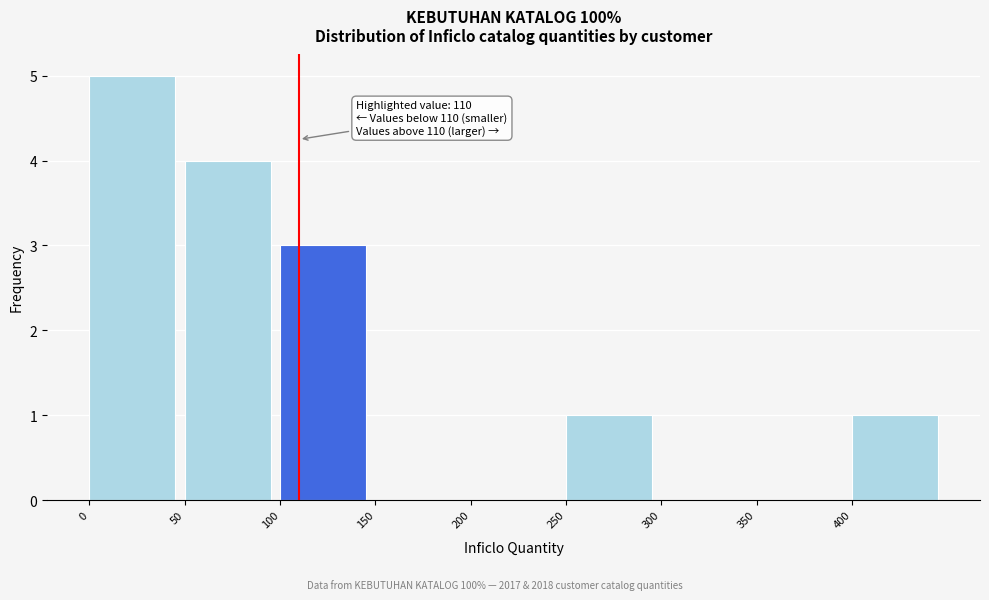

Over which range of the x-axis is the bar tallest?

0 to 50